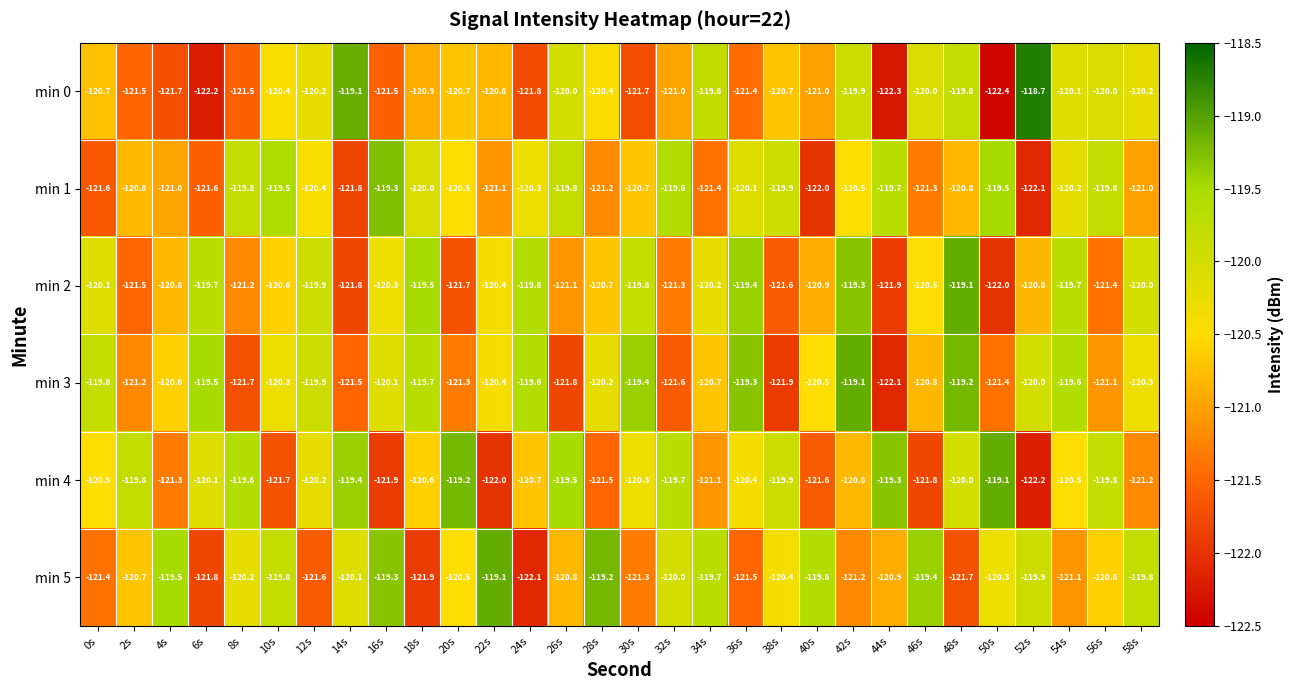

What is the difference between the highest and lowest values at 36s?

2.2